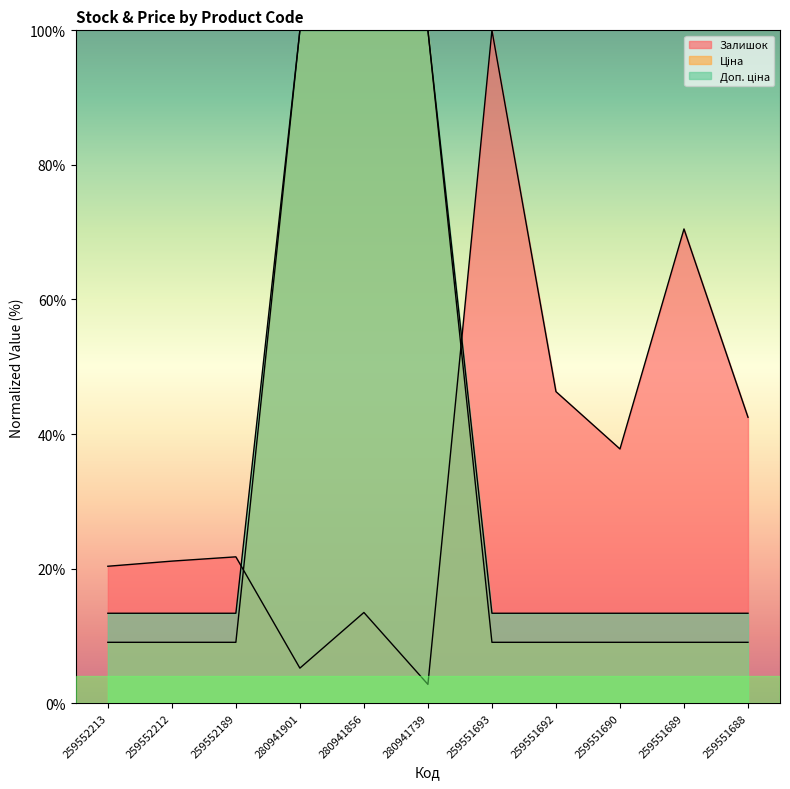

True or false: Ціна and Доп. ціна intersect in this chart.

False